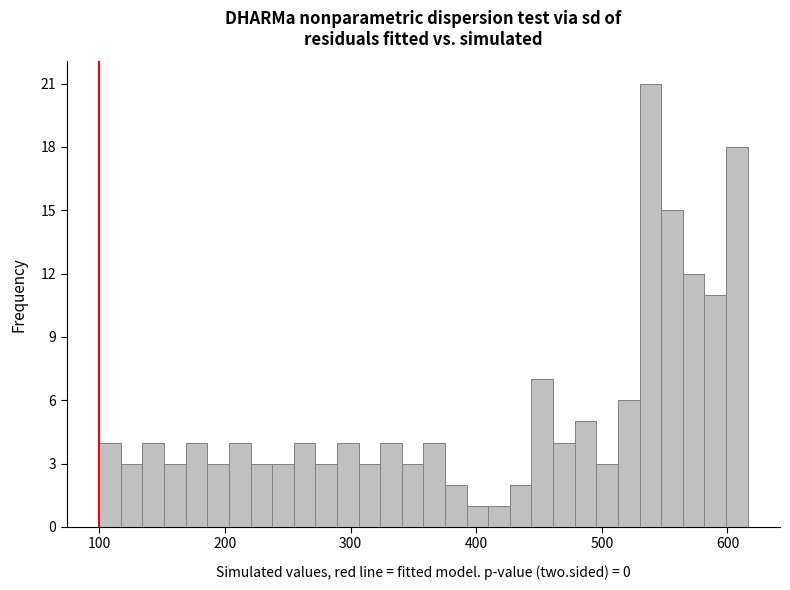

Read against the x-axis, roughly where is the centre of the tallest bar?

540